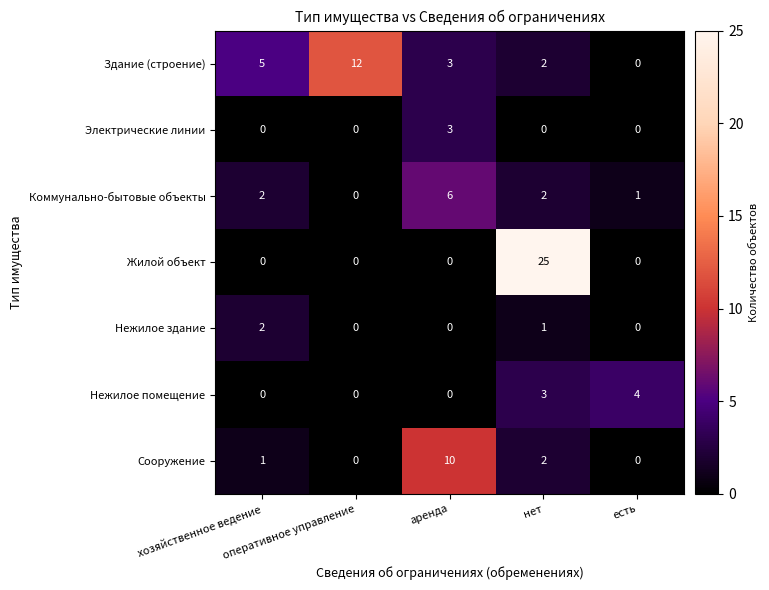

What is the difference between the second highest and second lowest values in the Нежилое помещение series?

3